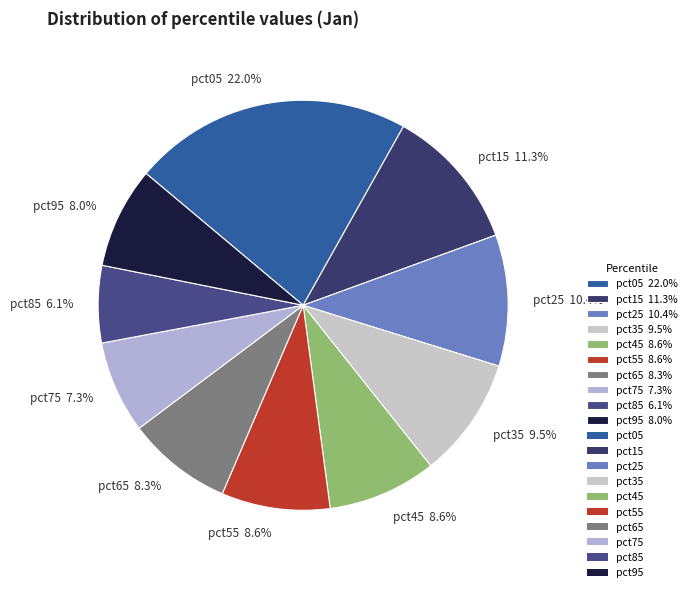

What percentage do pct65 and pct35 together represent?

17.8%